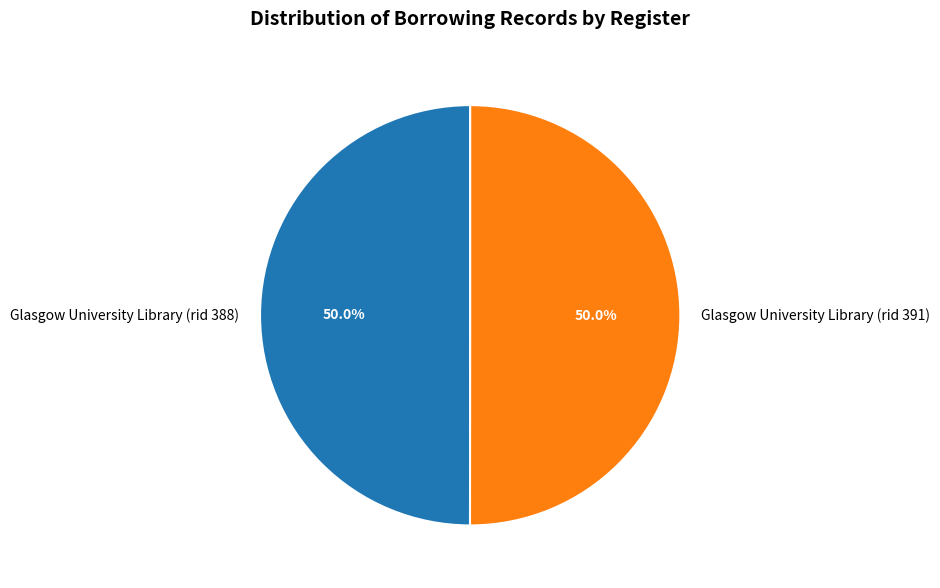

Approximately how many times larger is the value at Glasgow University Library (rid 388) compared to Glasgow University Library (rid 391)?

1.0